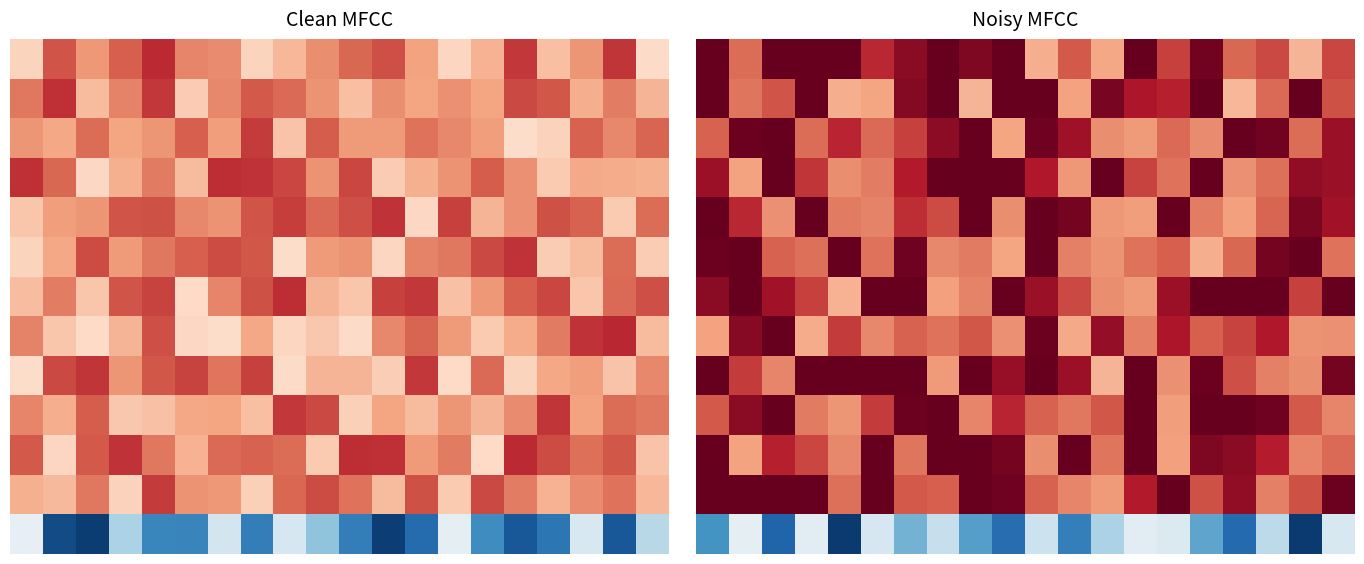

Count the number of data series in this chart.

13